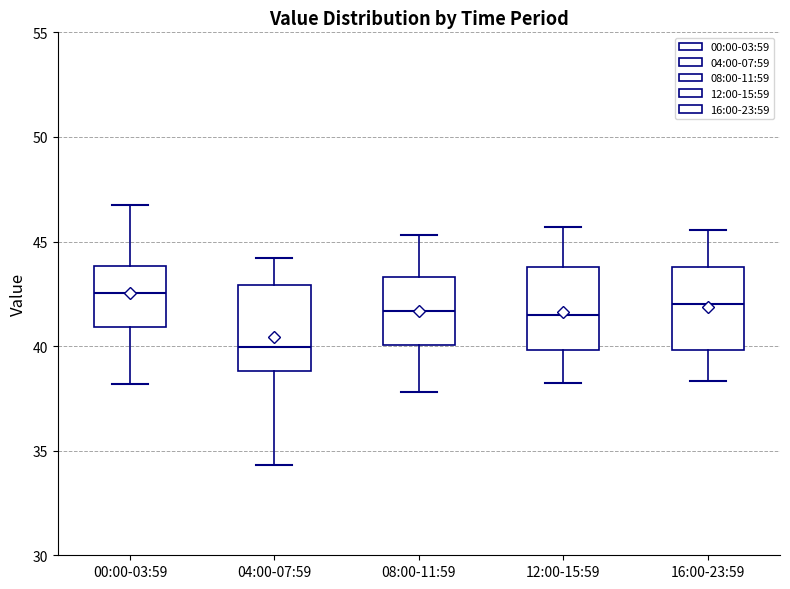

Which box's median line is the highest?

00:00-03:59